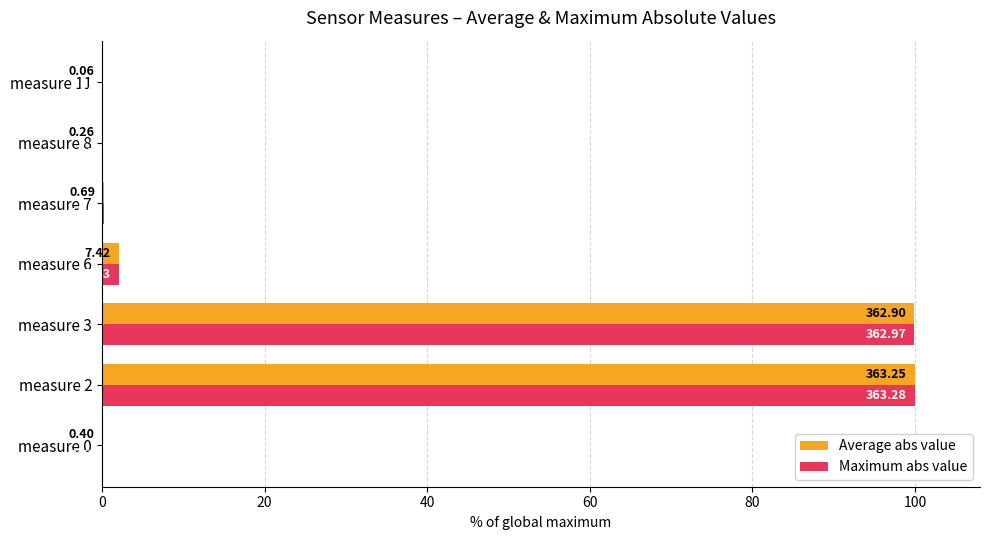

What are all the series names shown in the legend?

Average abs value, Maximum abs value